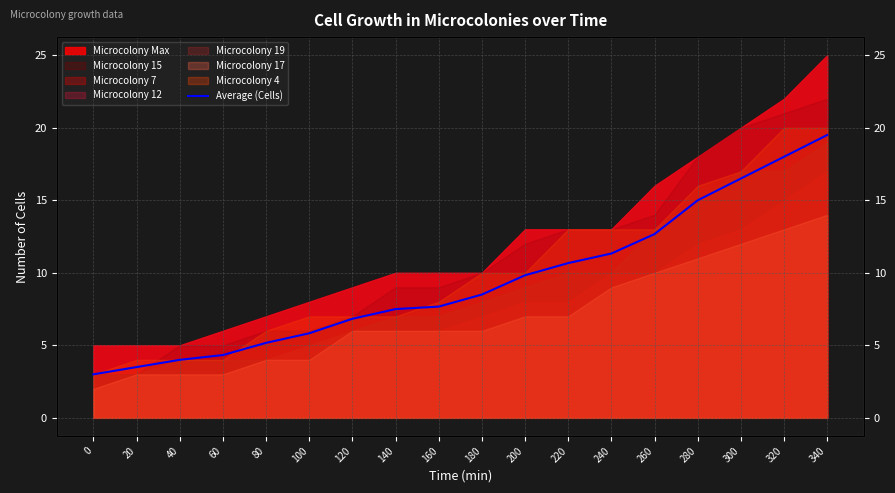

What is the value of the 13th point from the left?

11.3